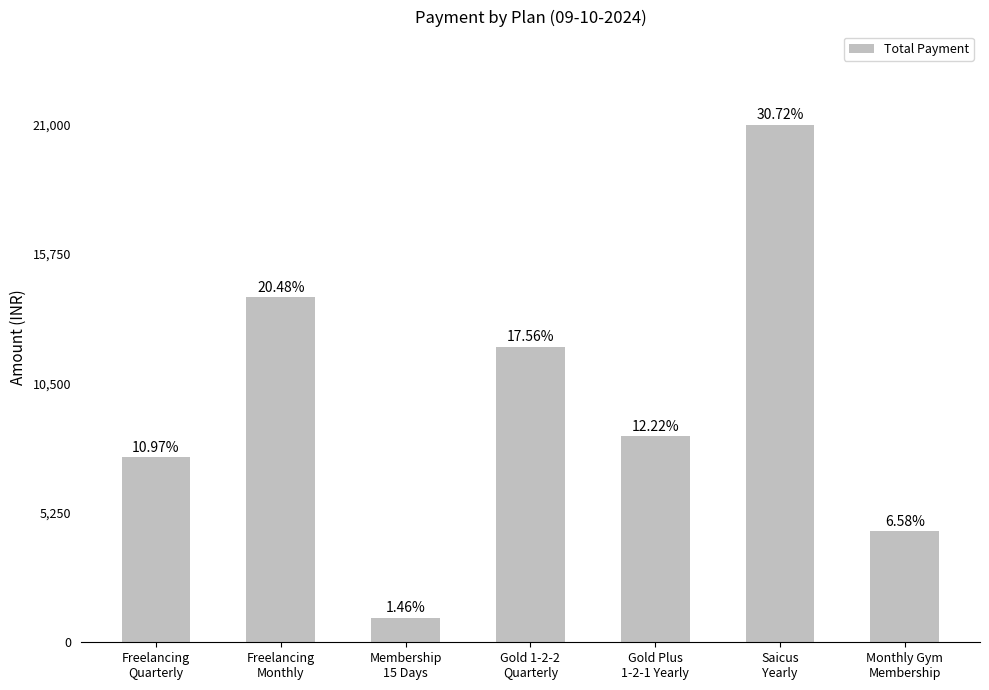

What is the greatest value displayed?

21000